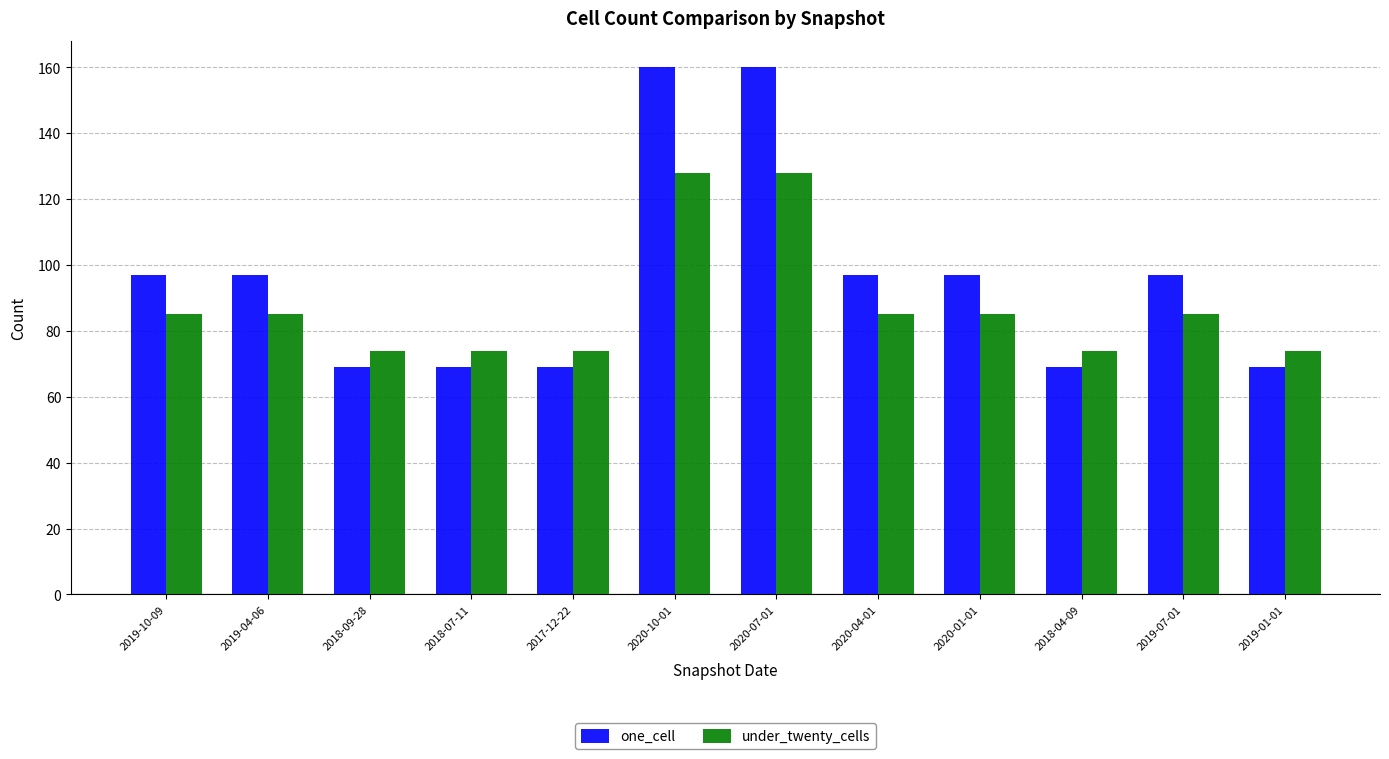

Count the number of data series in this chart.

2